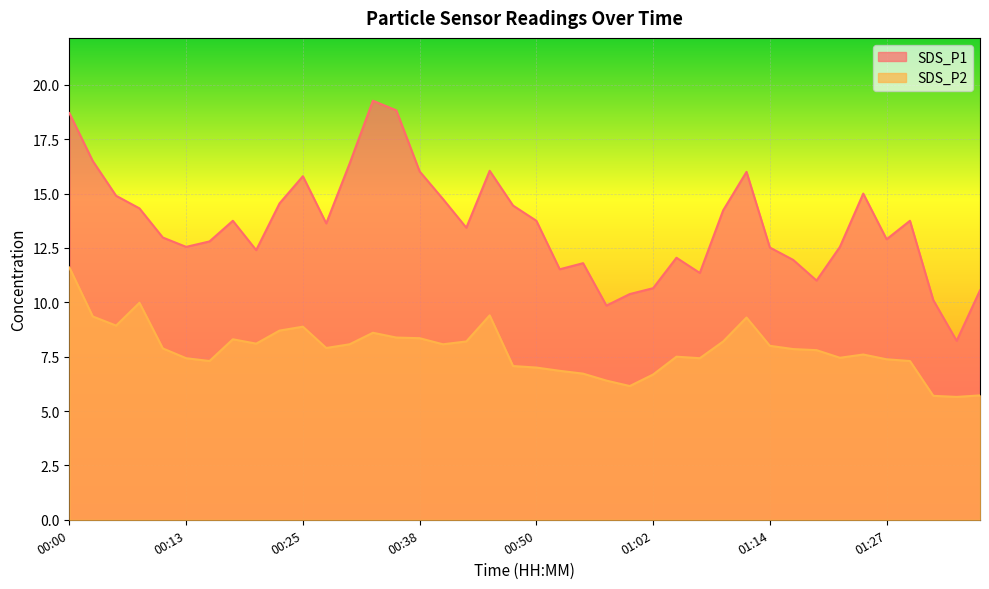

What is the label of the 38th point from the left?

01:32